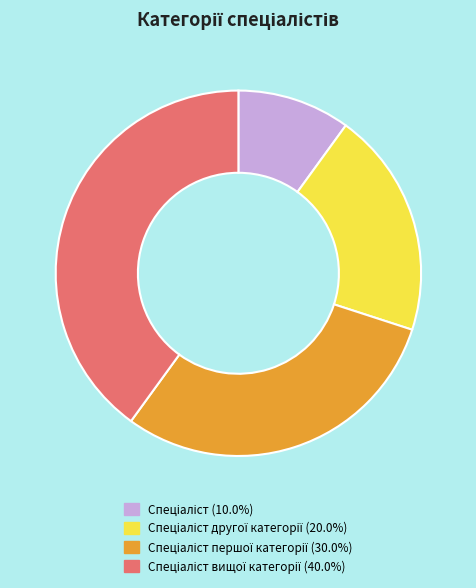

Count the number of slices in the pie.

4